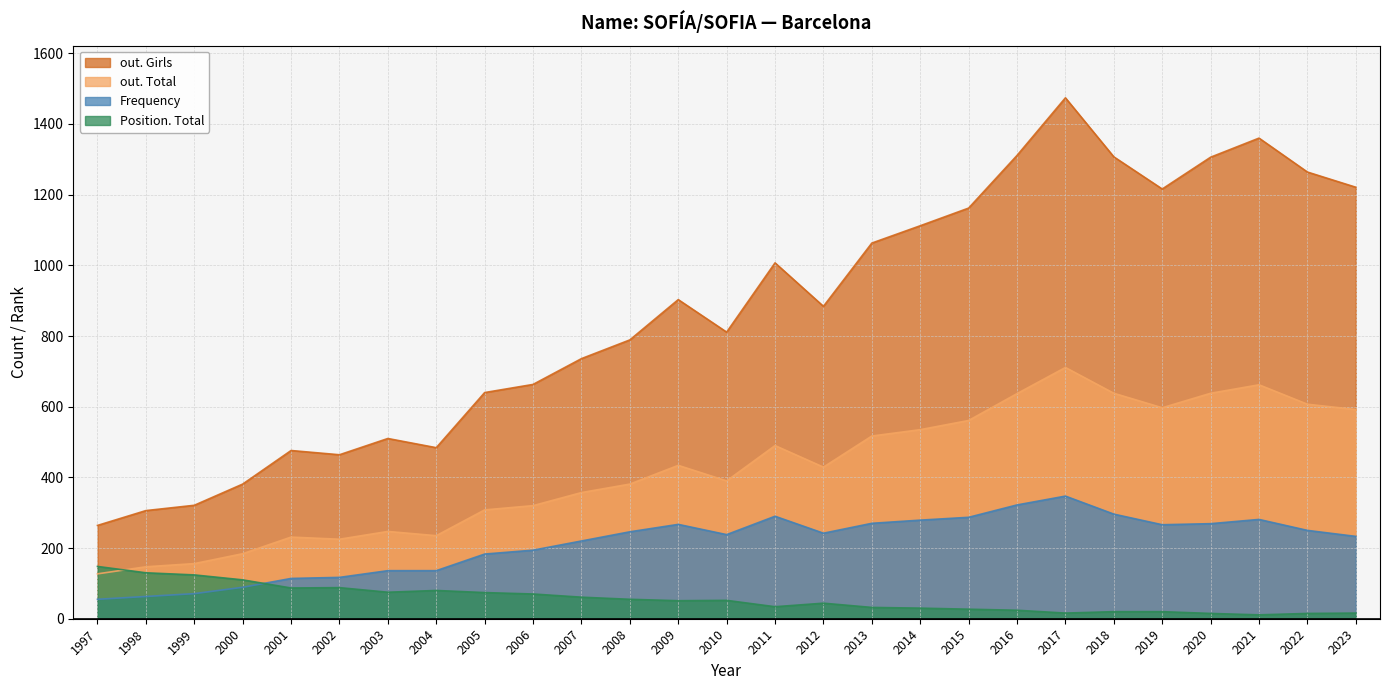

How many series are shown in this chart?

4